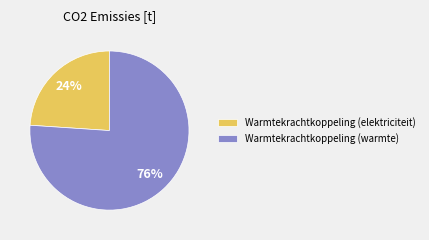

True or false: Warmtekrachtkoppeling (warmte) accounts for 66% of the total.

False